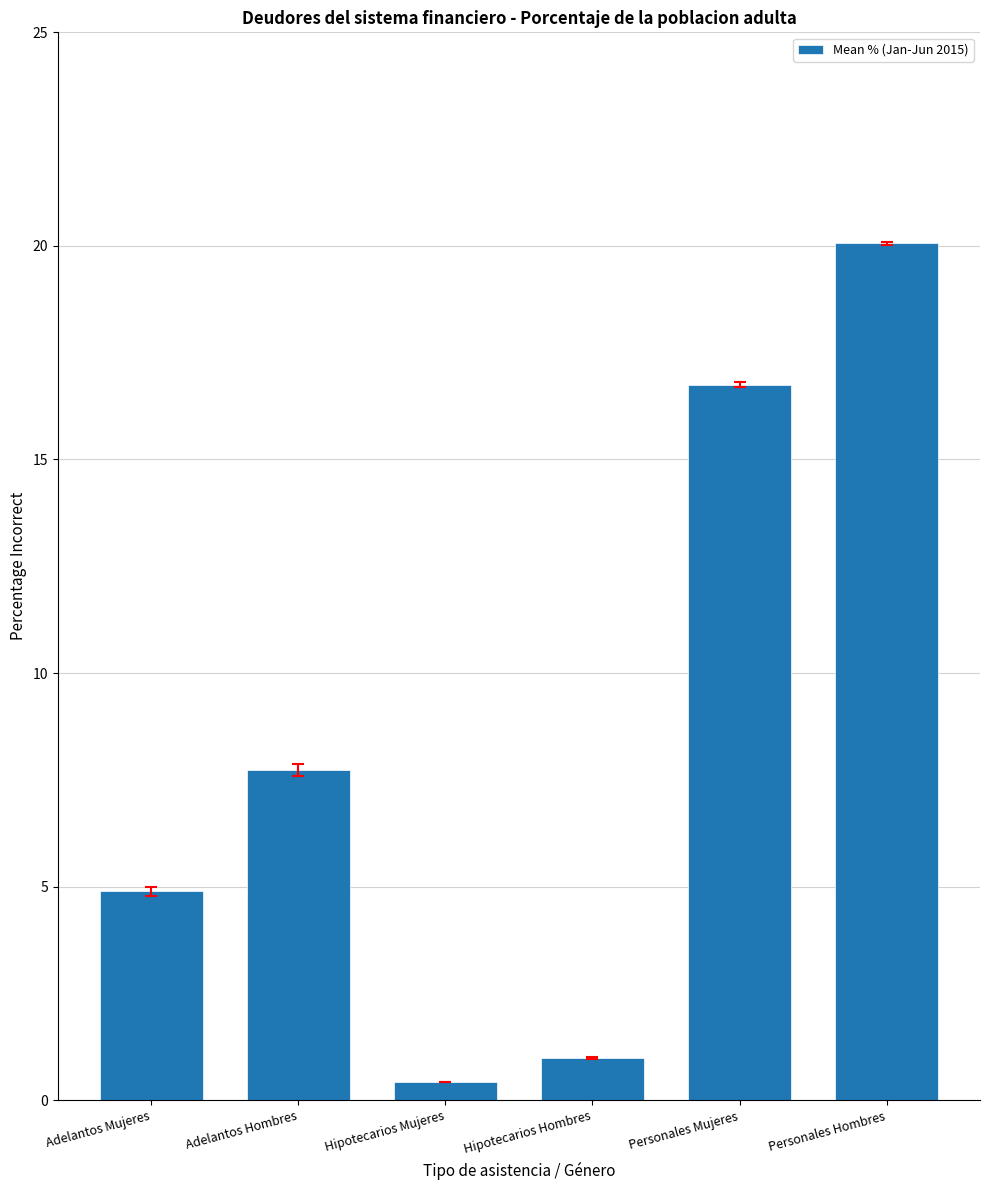

What is the value of the 4th bar from the left?

1.0